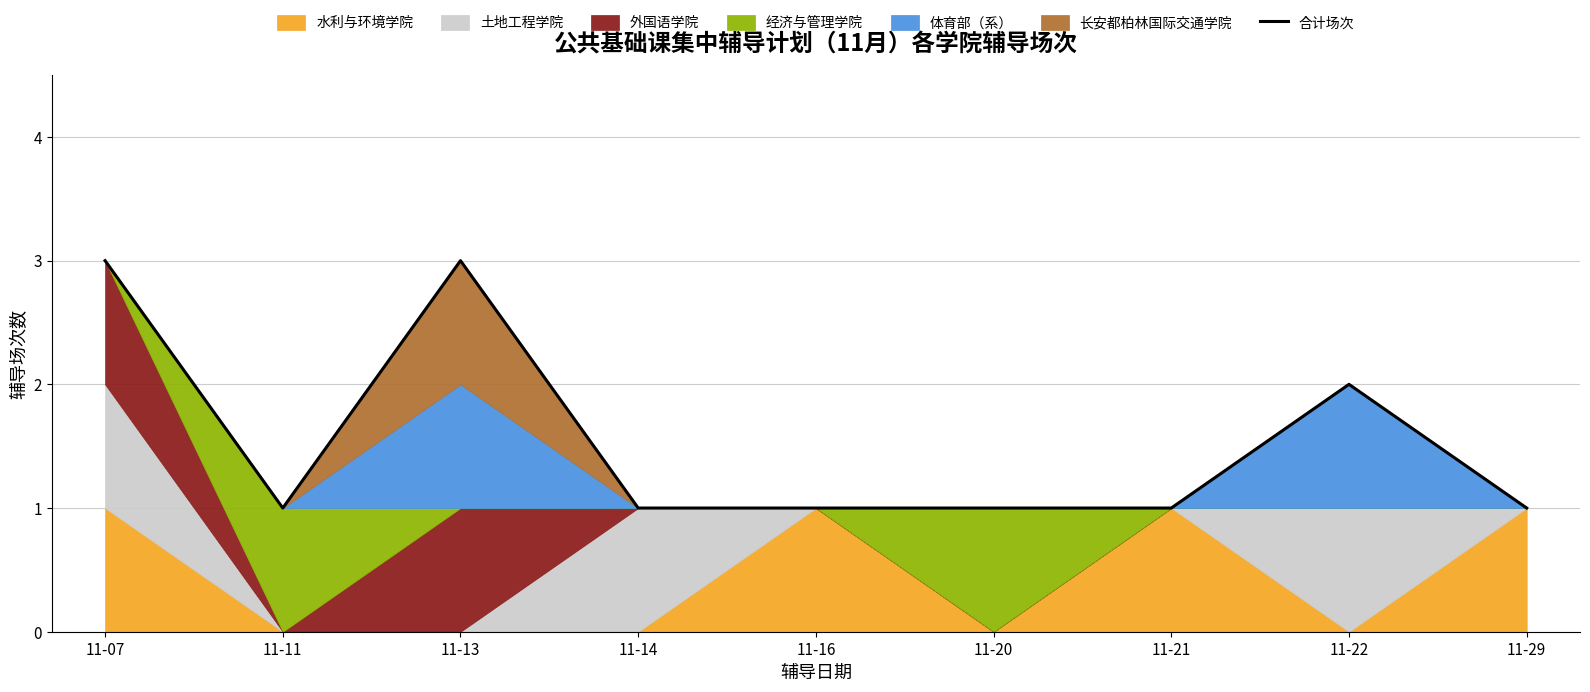

Which category has the lowest value across all series?

11-11